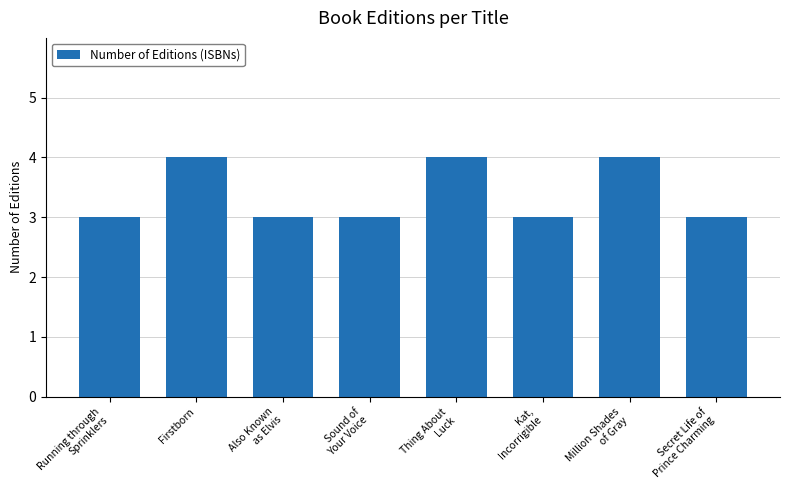

What is the value of the 1st bar from the left?

3